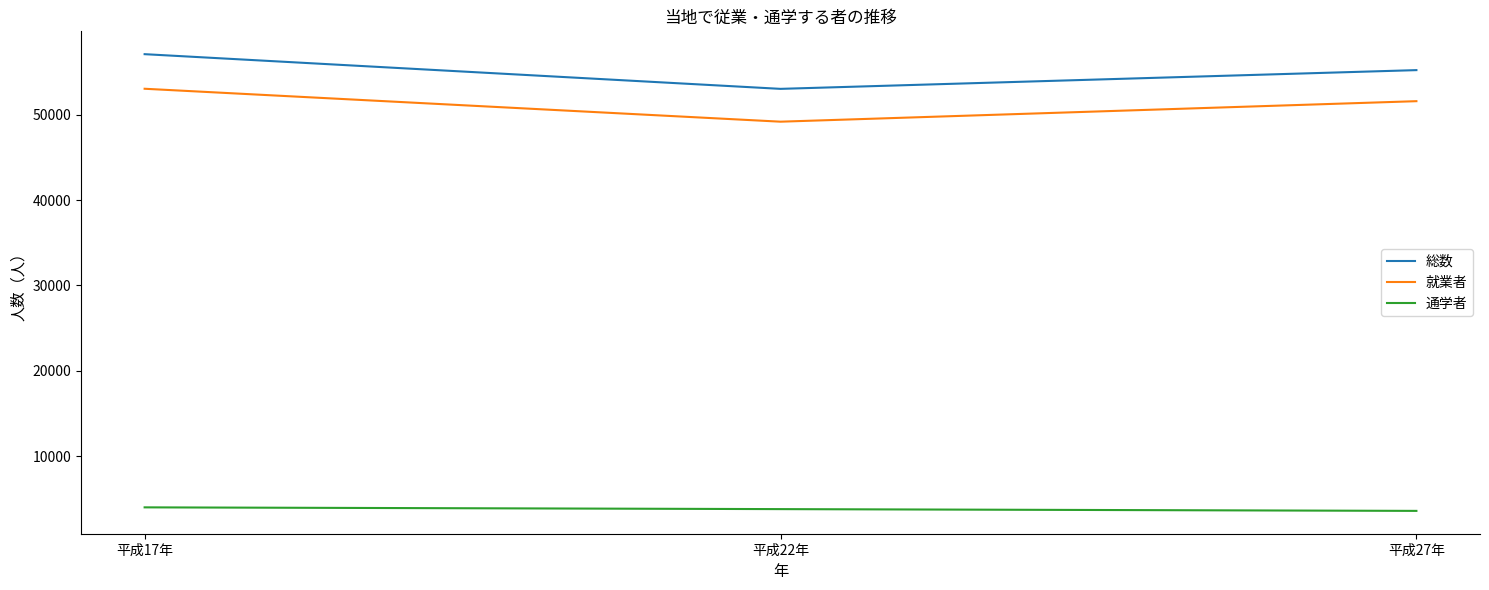

How many categories are shown in the chart?

3